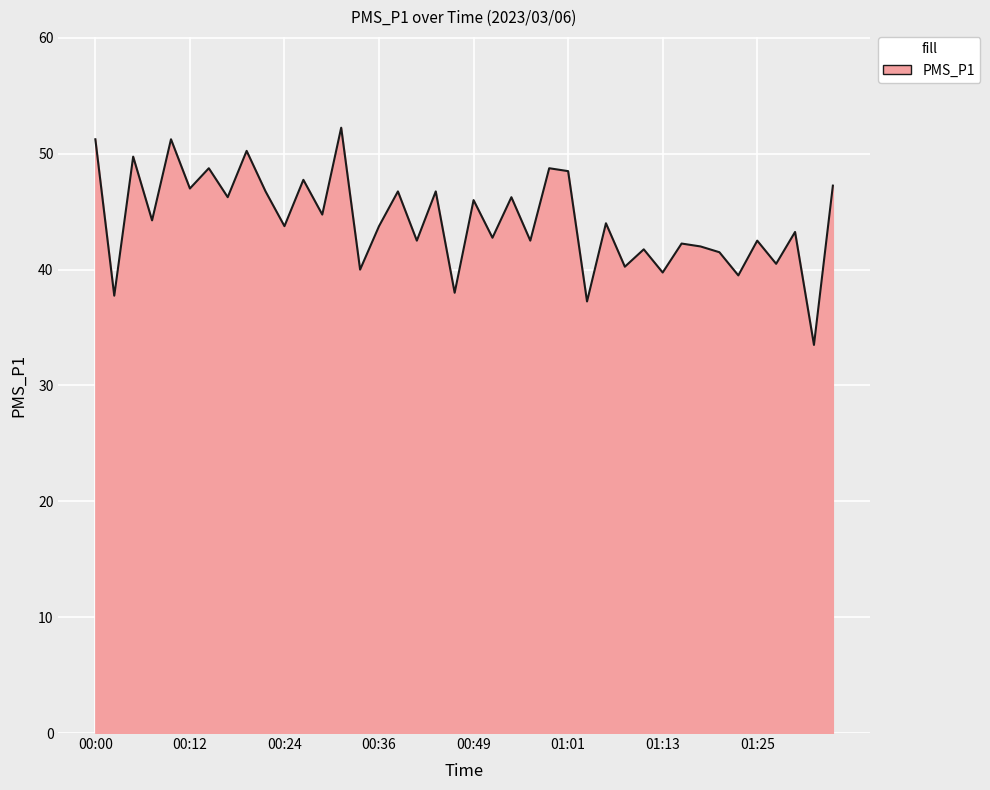

What is the smallest value displayed?

33.5